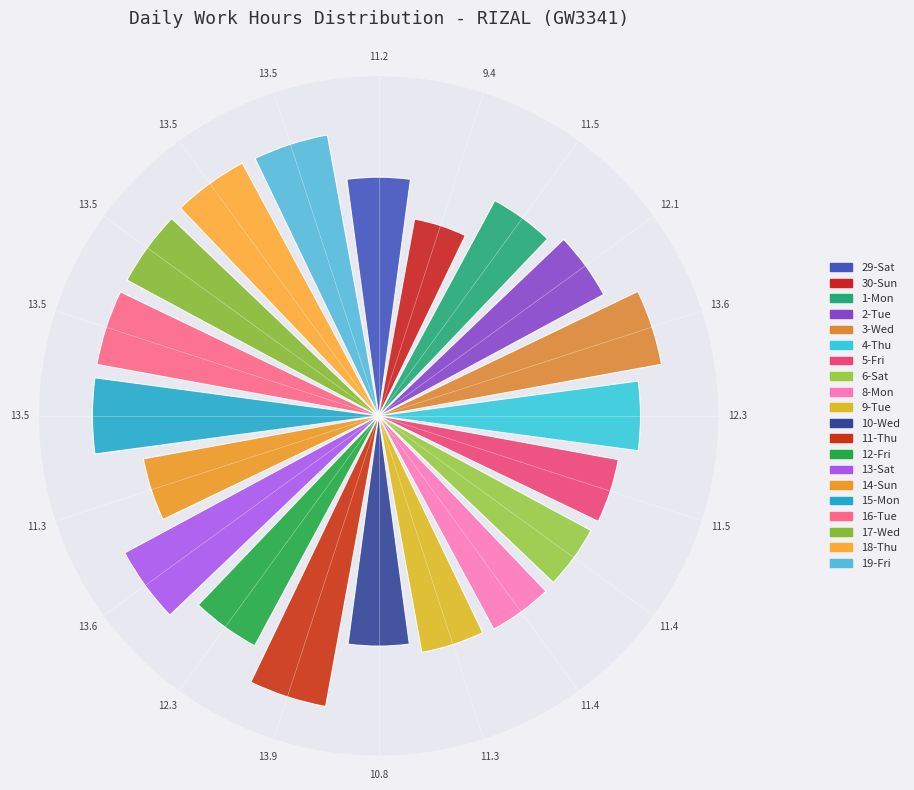

Does the chart contain any negative values?

No